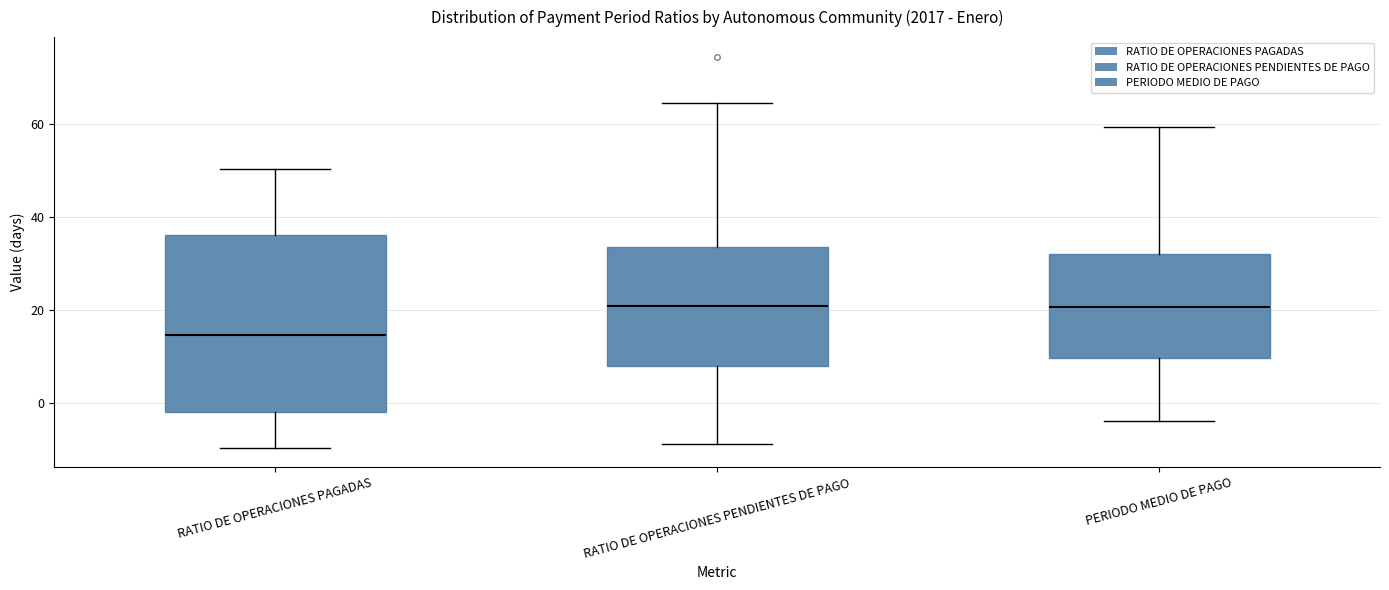

Reading left to right, transcribe this box plot: for each box, give where its median line is, the range the box spans, and where its two whiskers end, as read against the y-axis. The values are not printed on the chart, so give them approximately, as read against the axis.

RATIO DE OPERACIONES PAGADAS: median 14, box -2 to 36, whiskers -10 to 50
RATIO DE OPERACIONES PENDIENTES DE PAGO: median 20, box 8 to 34, whiskers -8 to 64
PERIODO MEDIO DE PAGO: median 20, box 10 to 32, whiskers -4 to 60